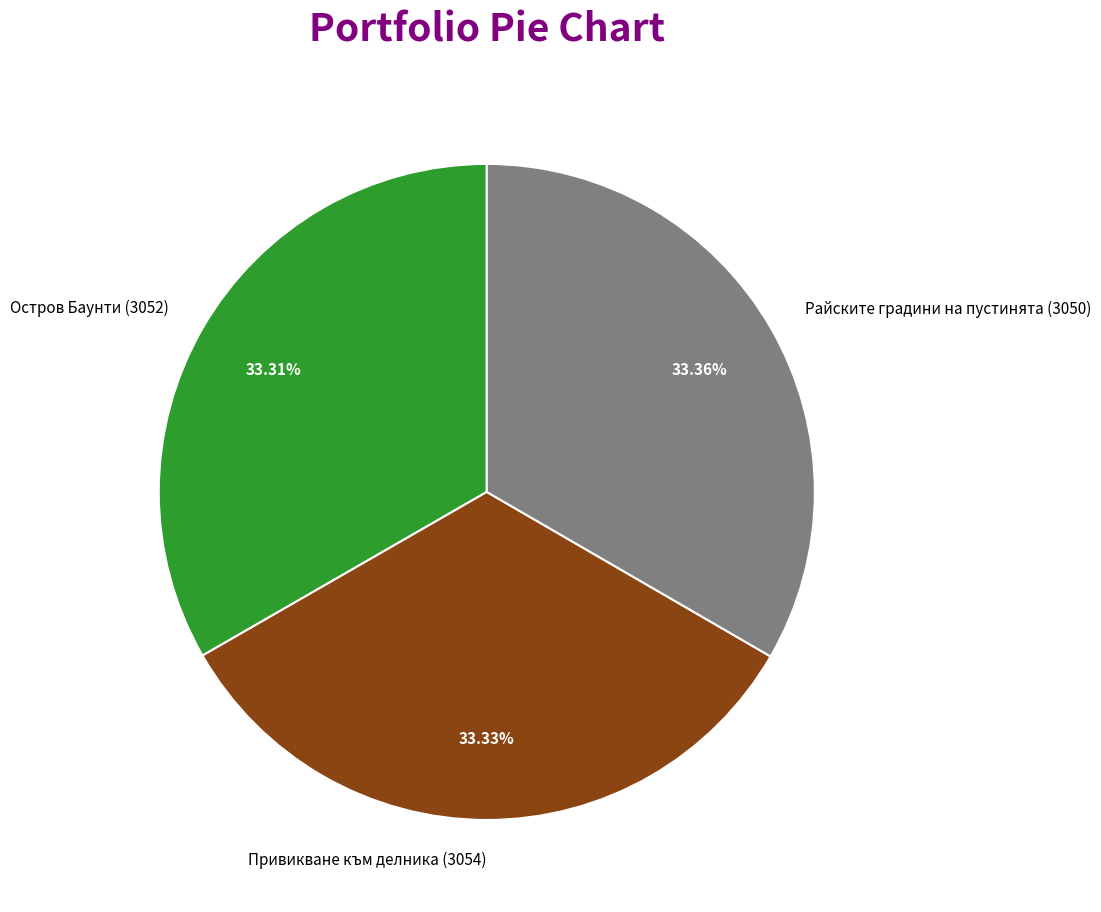

The Райските градини на пустинята (3050) slice represents 48% of the pie. True or false?

False